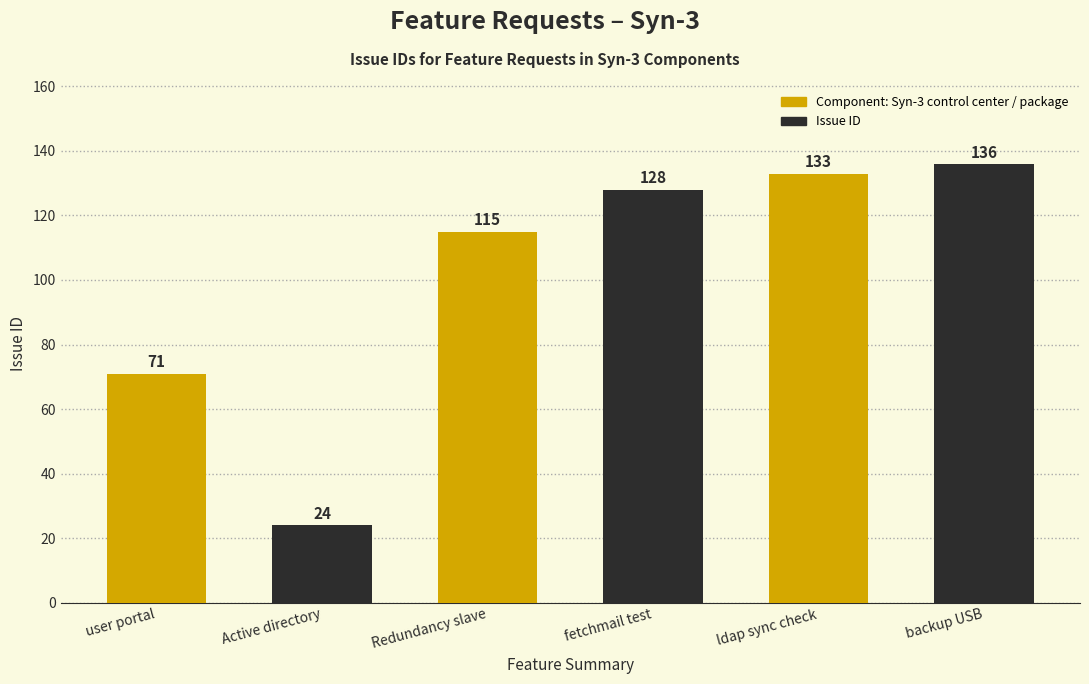

Between user portal and backup USB, which is larger?

backup USB